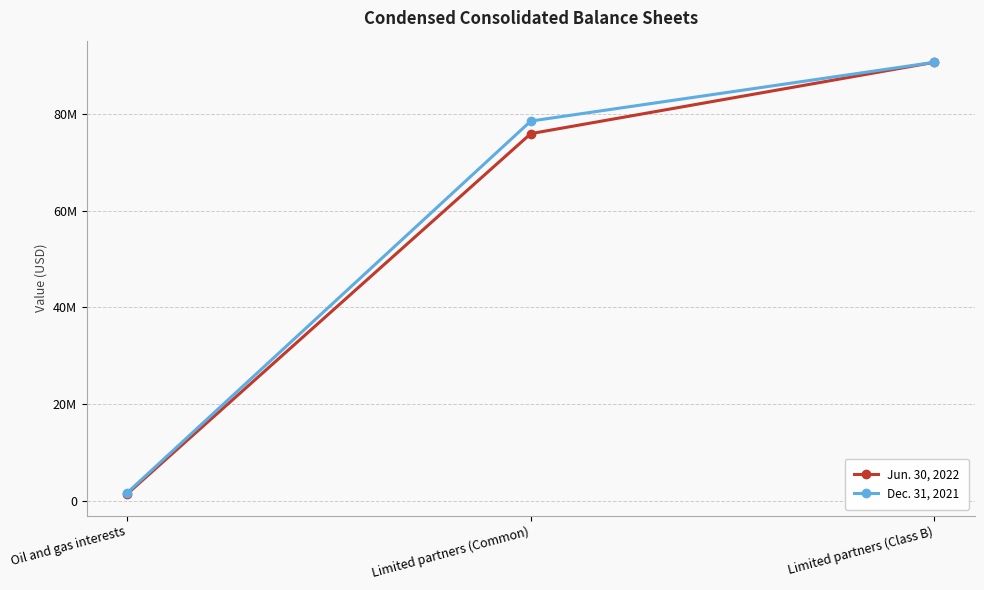

Rank the series by their maximum value, from lowest to highest.

Jun. 30, 2022, Dec. 31, 2021